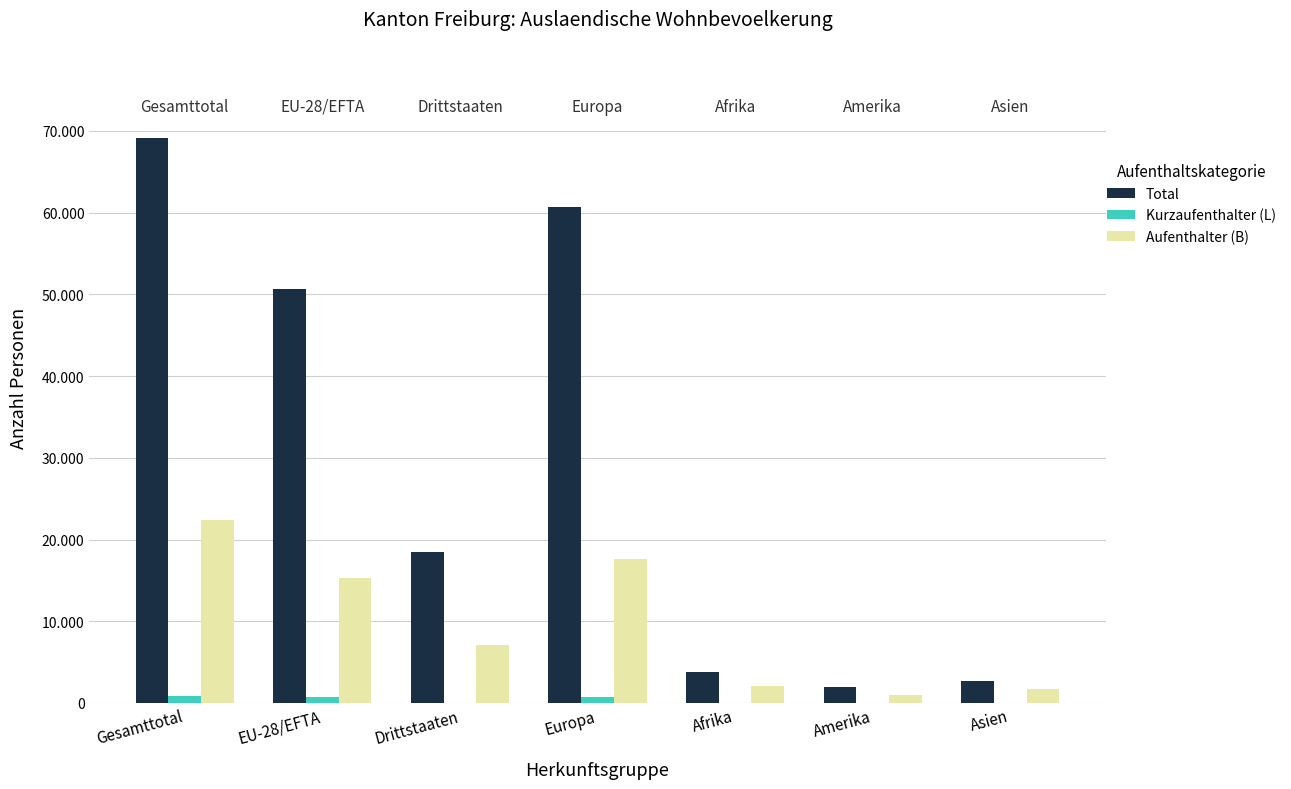

At Amerika, list the series in order from smallest to largest.

Kurzaufenthalter (L), Aufenthalter (B), Total